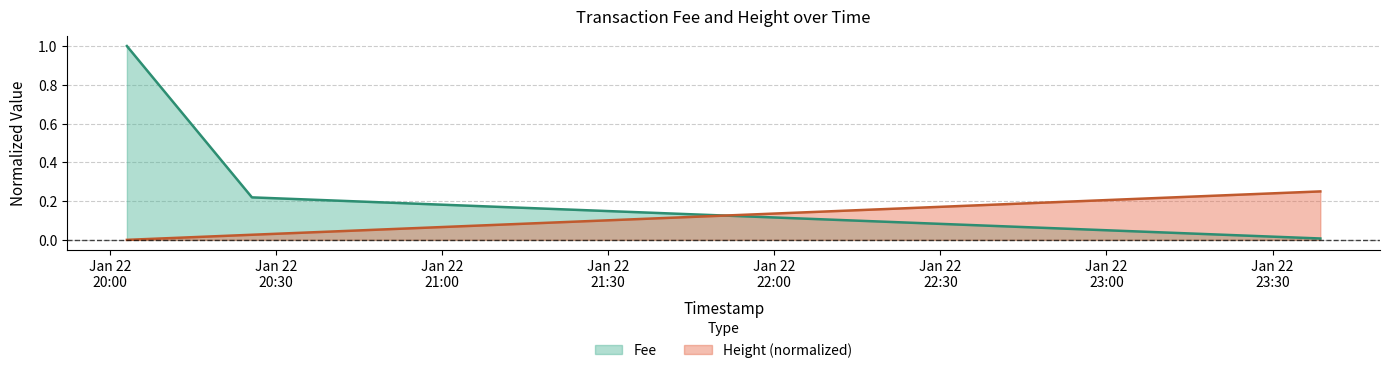

Reading left to right, extract all data points from this chart.

Fee: 2019-01-22 20:03:05=1.0	2019-01-22 20:25:40=0.2	2019-01-22 23:38:38=0.0
Height: 2019-01-22 20:03:05=0.0	2019-01-22 20:25:40=0.0	2019-01-22 23:38:38=0.2